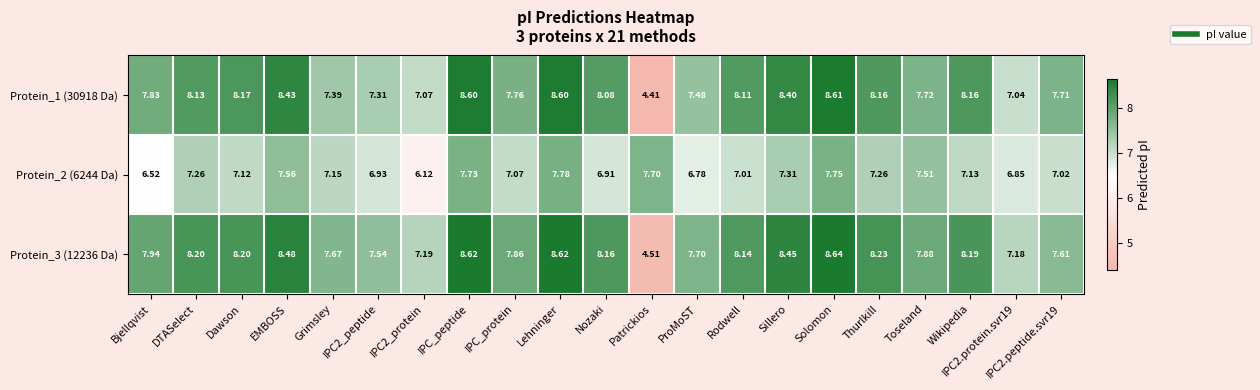

Where does the Protein_1 (30918 Da) series first go above 8?

DTASelect